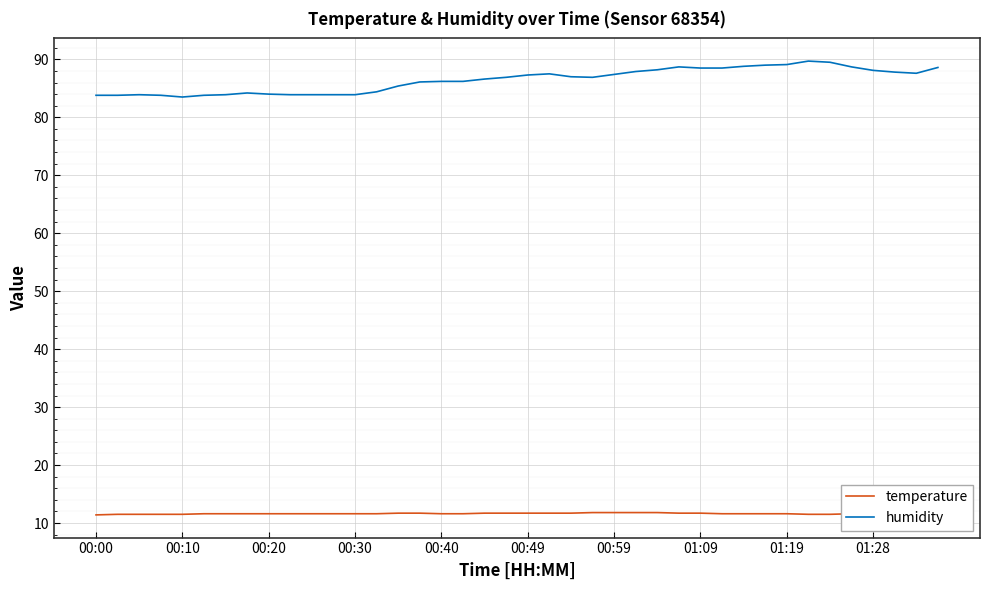

True or false: humidity and temperature intersect in this chart.

False